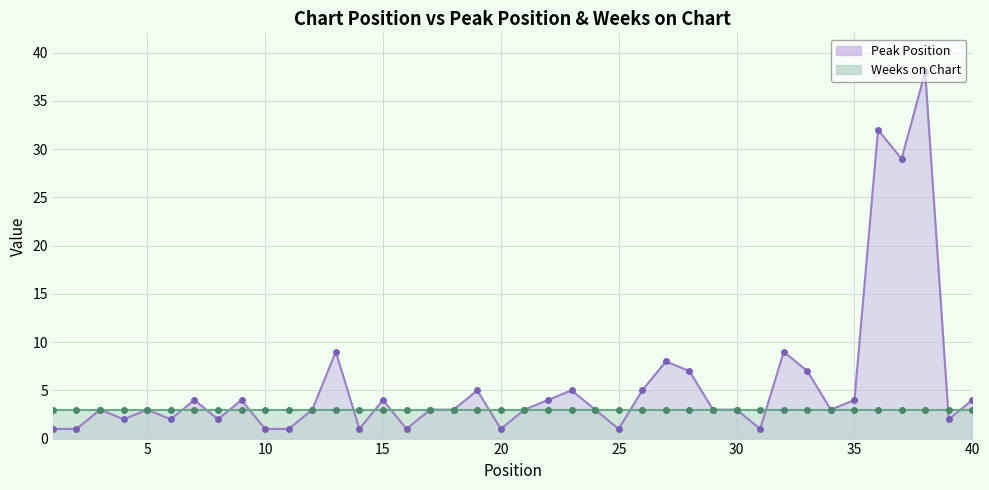

What is the smallest value displayed?

1